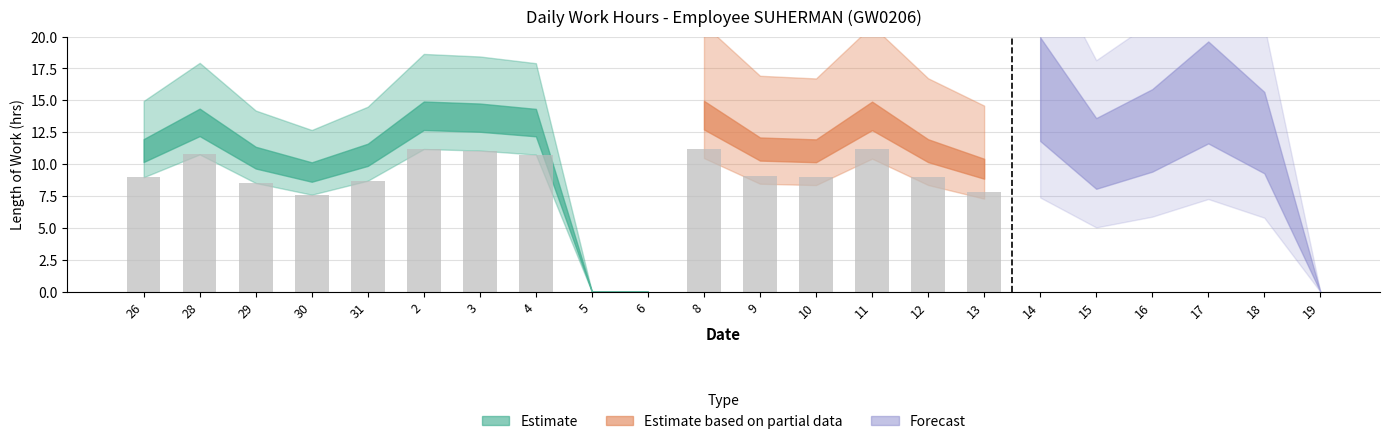

List the labels in order of value, largest first.

8, 2, 11, 14, 3, 17, 28, 4, 9, 26, 12, 10, 16, 31, 18, 29, 13, 30, 15, 5, 6, 19